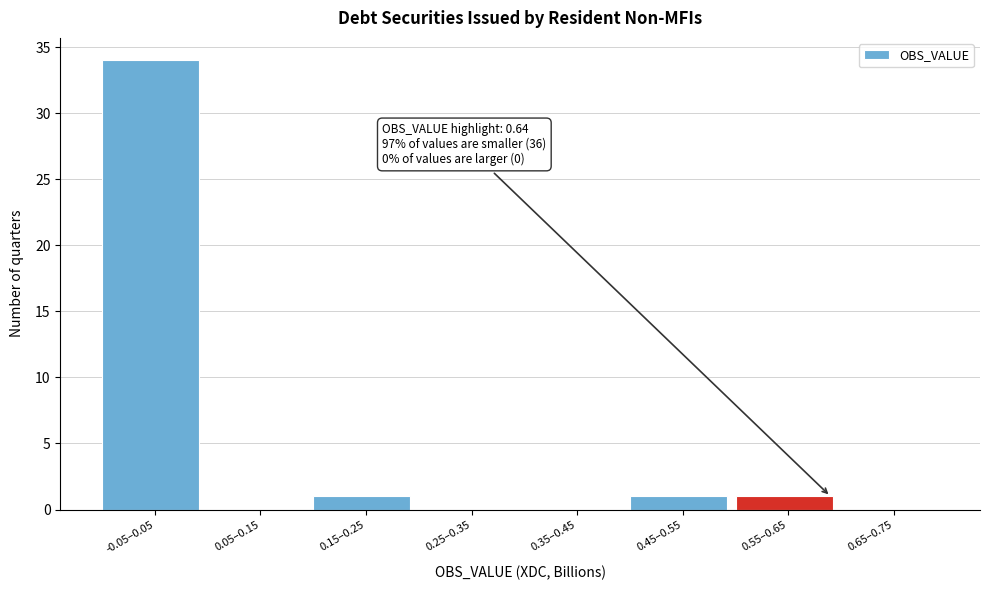

Reading left to right, list all the values displayed in this chart.

-0.05–0.05=34	0.05–0.15=0	0.15–0.25=1	0.25–0.35=0	0.35–0.45=0	0.45–0.55=1	0.55–0.65=1	0.65–0.75=0